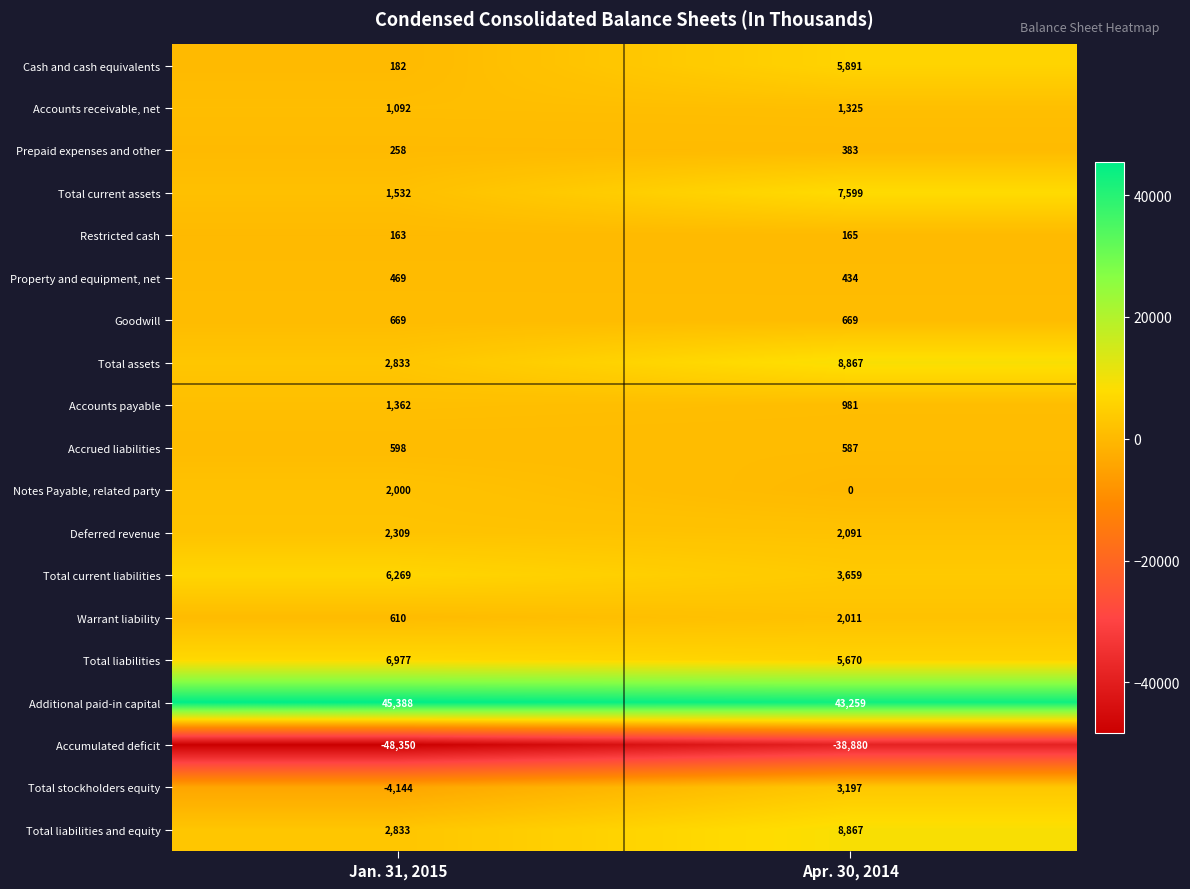

Which series has the widest spread of values?

Accumulated deficit